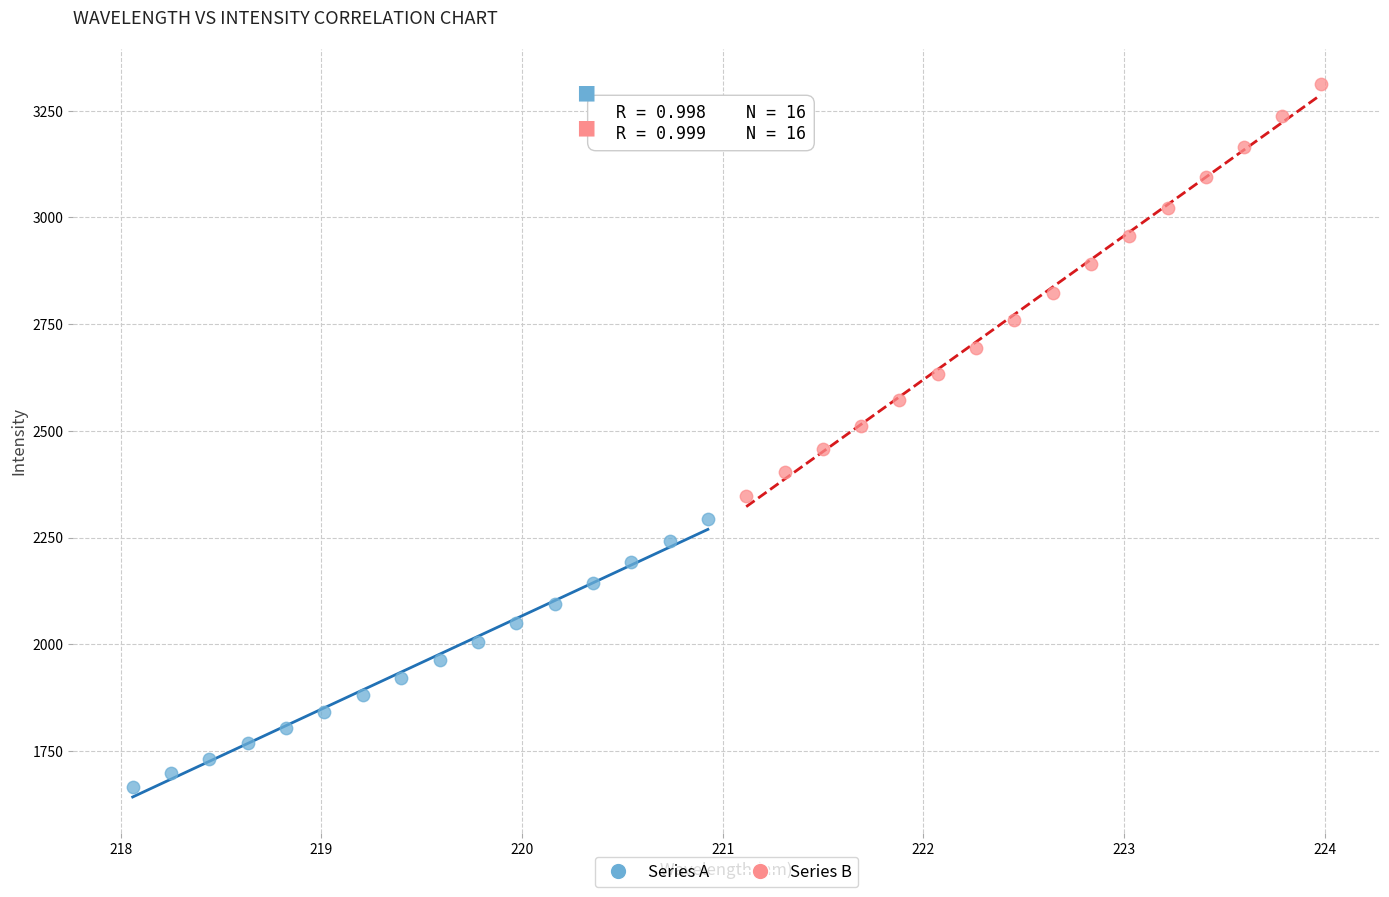

Which series reaches the maximum Y coordinate?

Series B